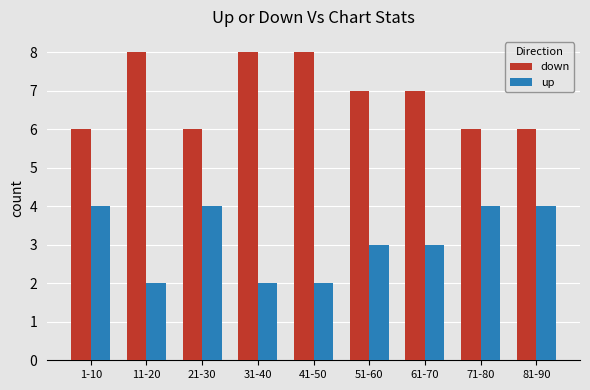

At how many categories does at least one series exceed 4?

9